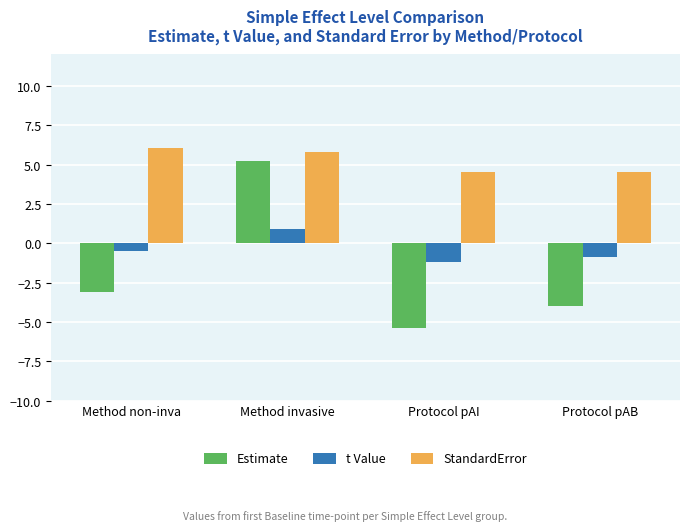

Which category has the lowest value across all series?

Protocol pAI